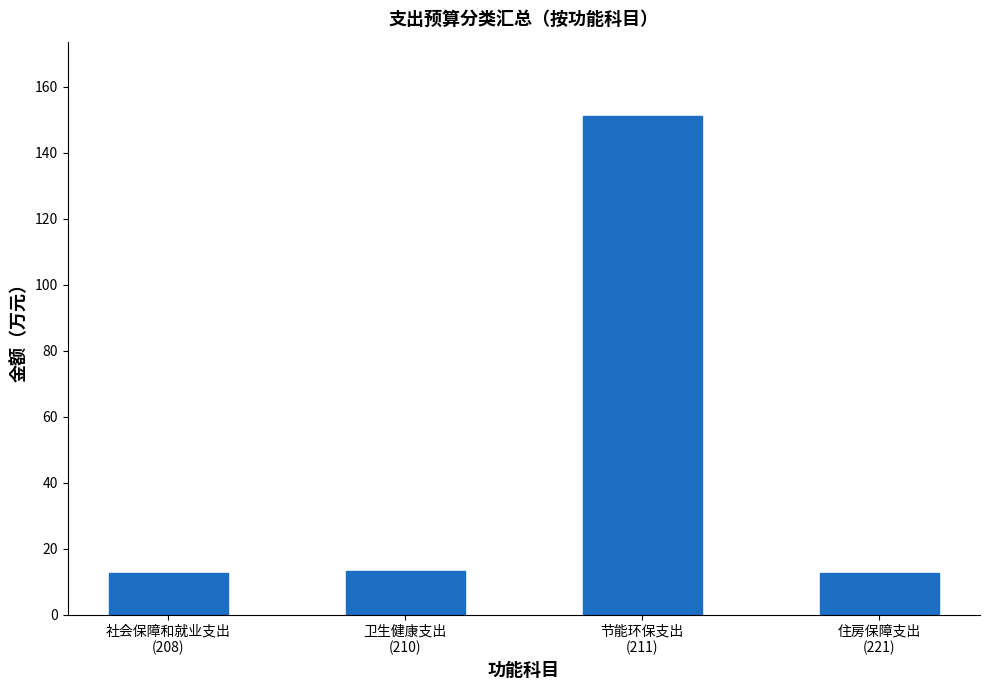

Approximately how many times larger is the value at 住房保障支出
(221) compared to 卫生健康支出
(210)?

1.0